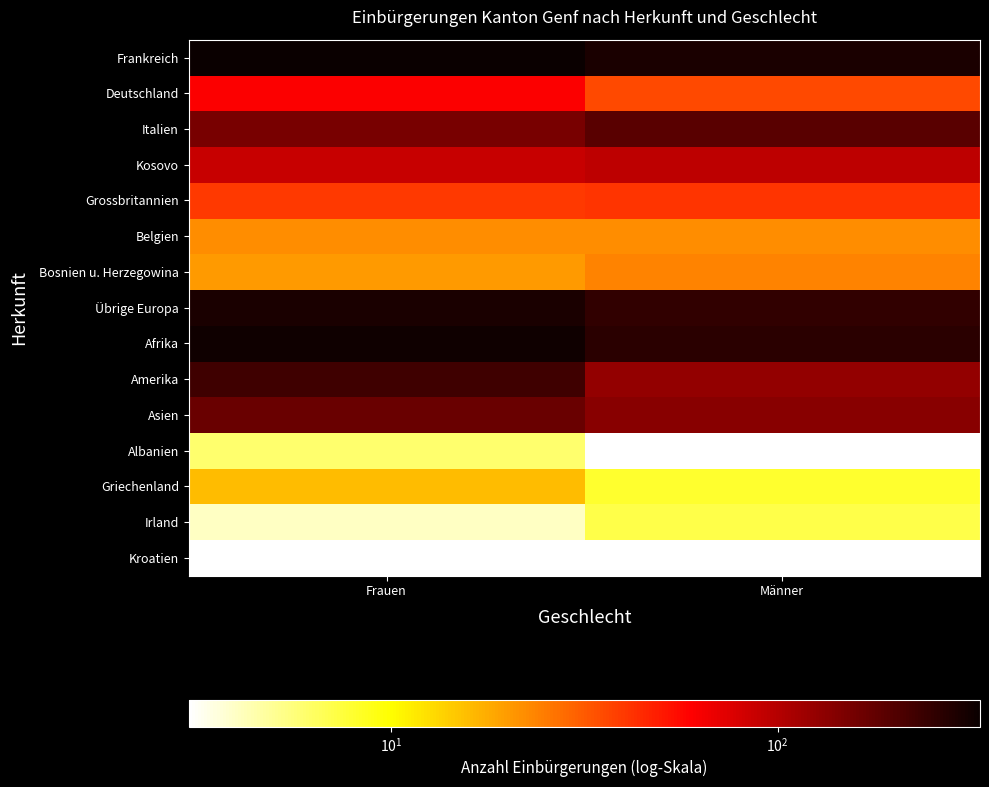

Between Frauen and Männer, which series saw the biggest shift?

Amerika